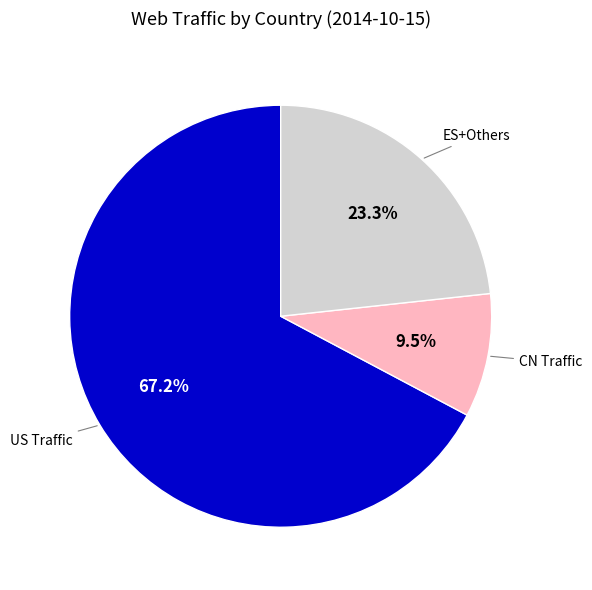

What is the total percentage of CN Traffic and US Traffic?

76.7%